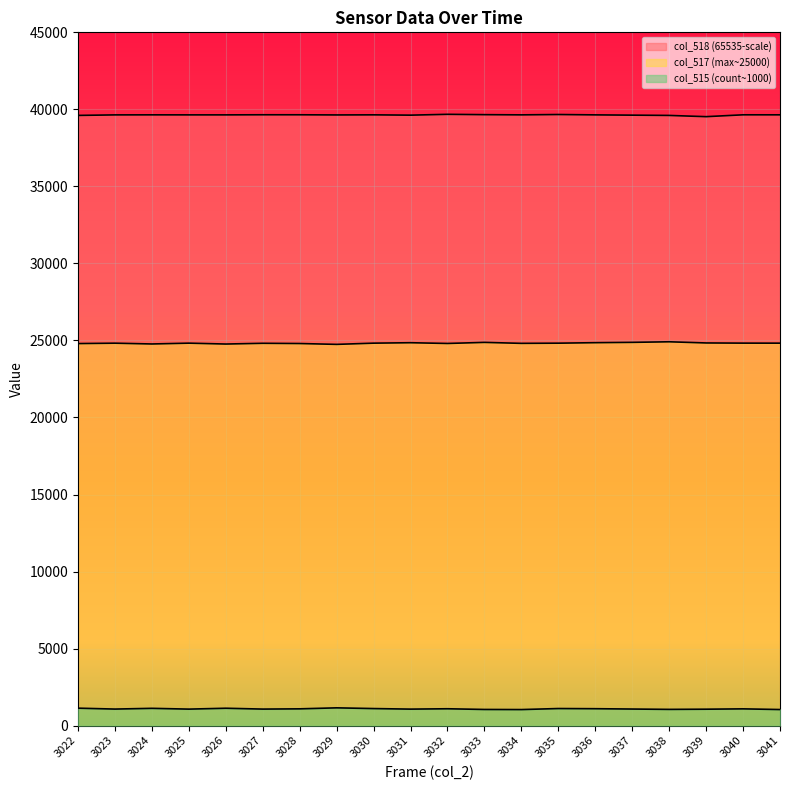

The col_517 series shows 24822 at 3023. True or false?

True